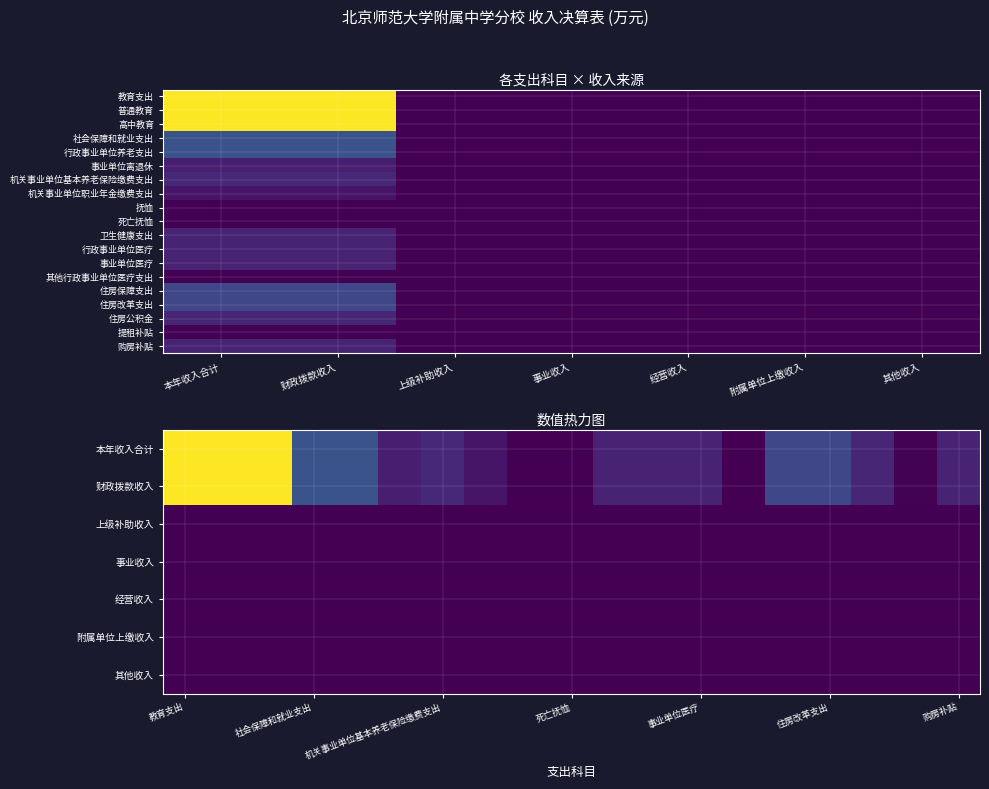

What is the average value of the 机关事业单位基本养老保险缴费支出 series?

4.8